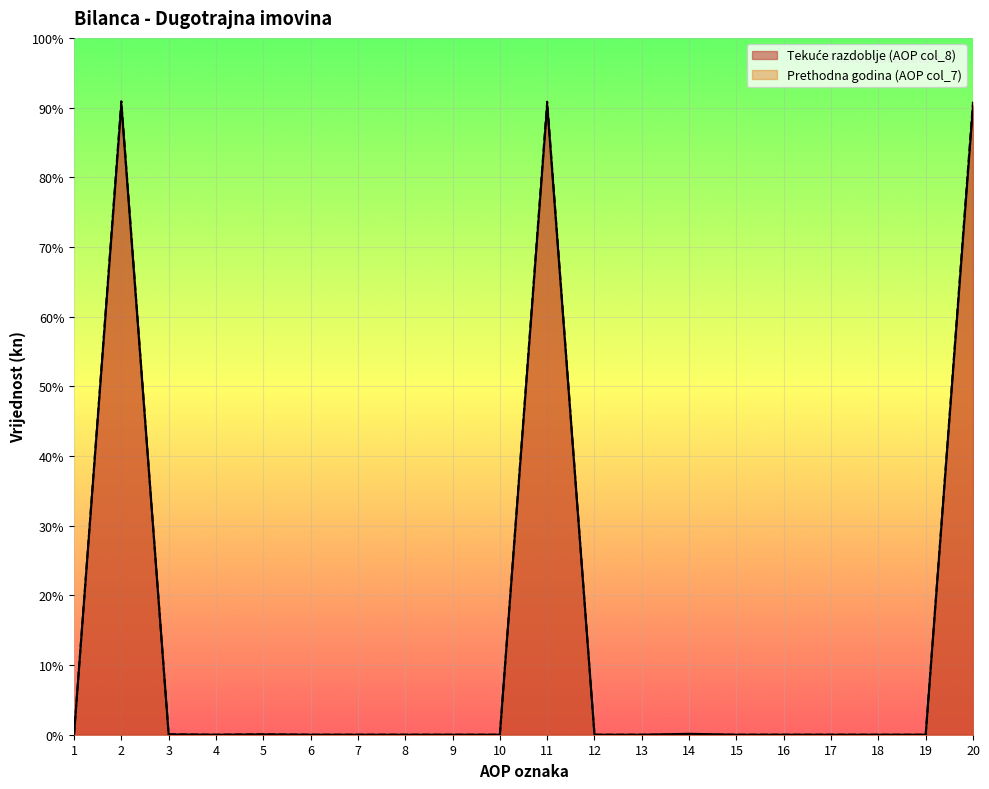

List the series in order of their overall mean, highest first.

Prethodna godina (AOP col_7), Tekuće razdoblje (AOP col_8)